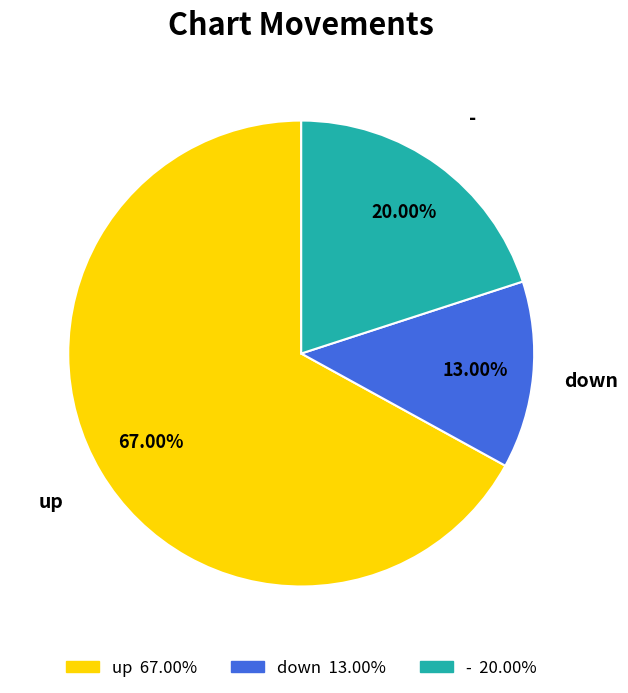

Approximately how many times larger is the value at up compared to down?

5.2